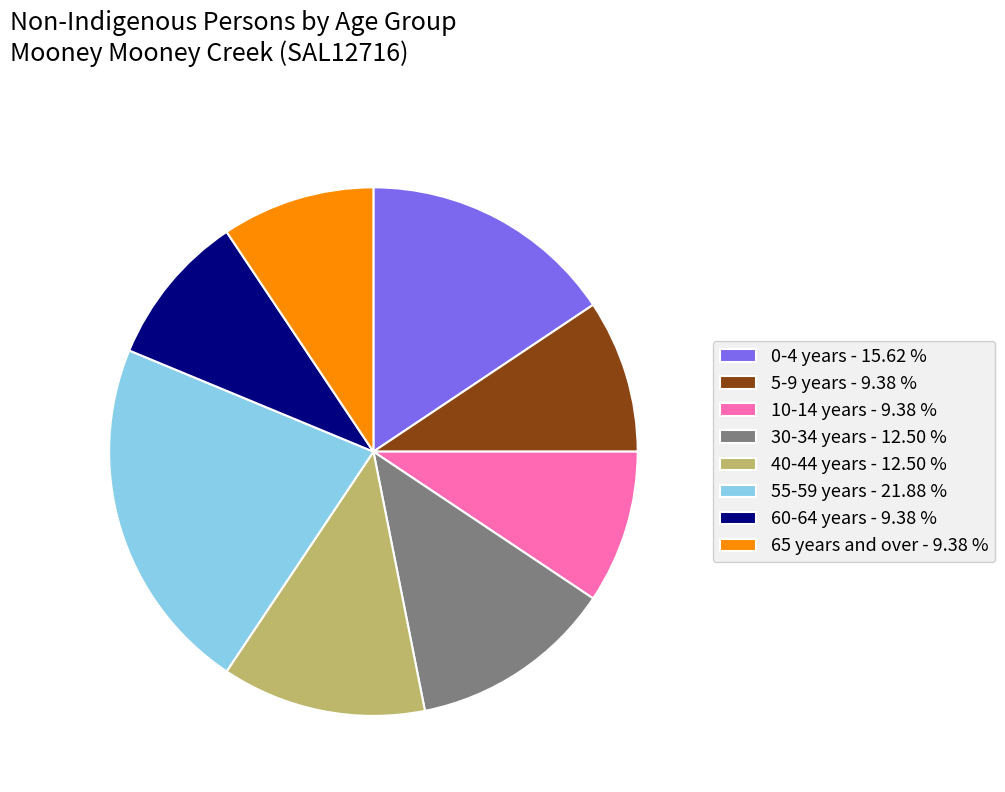

Which has a higher value, 5-9 years - 9.38 % or 0-4 years - 15.62 %?

0-4 years - 15.62 %